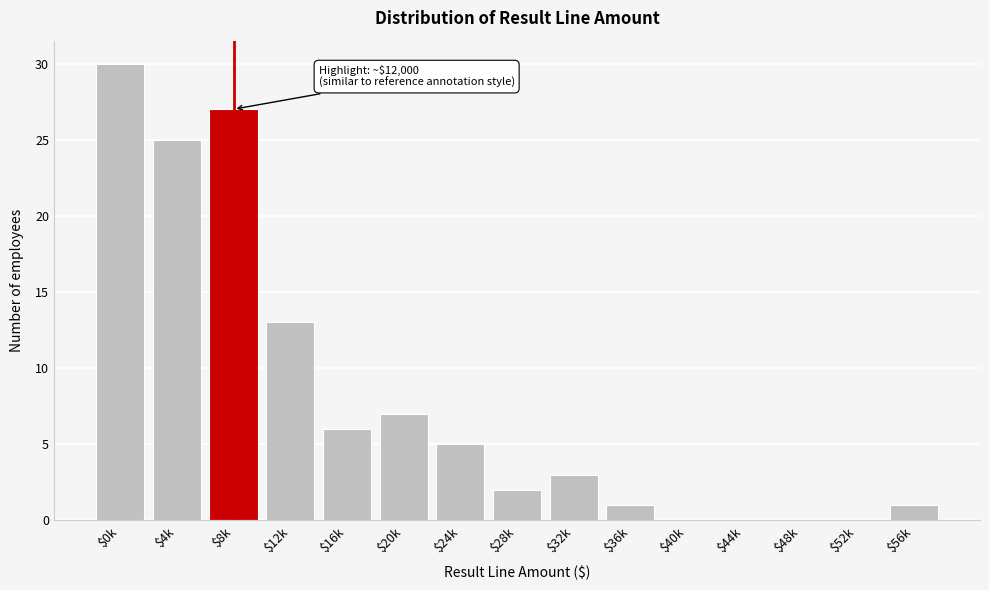

The value at $8k is 27. True or false?

True